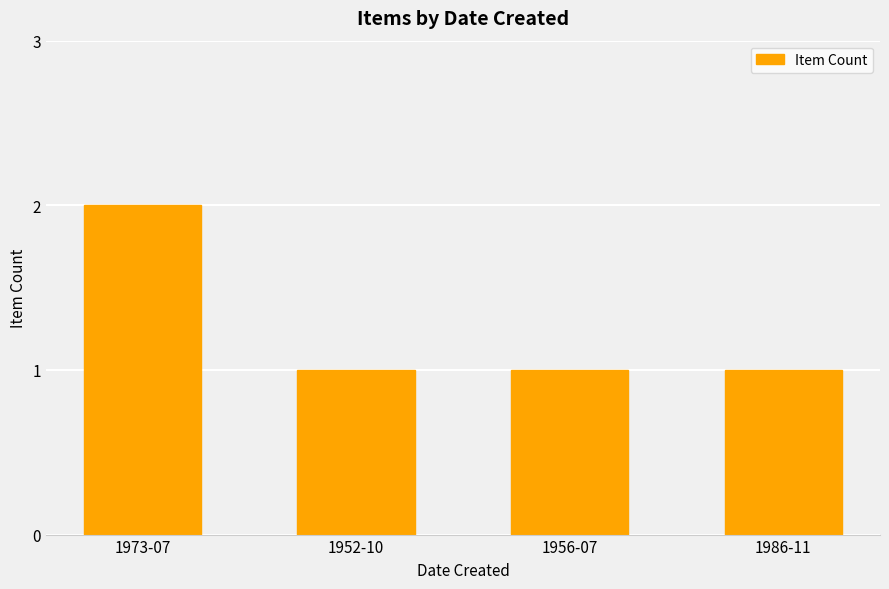

At which category does the chart reach its peak across all series?

1973-07